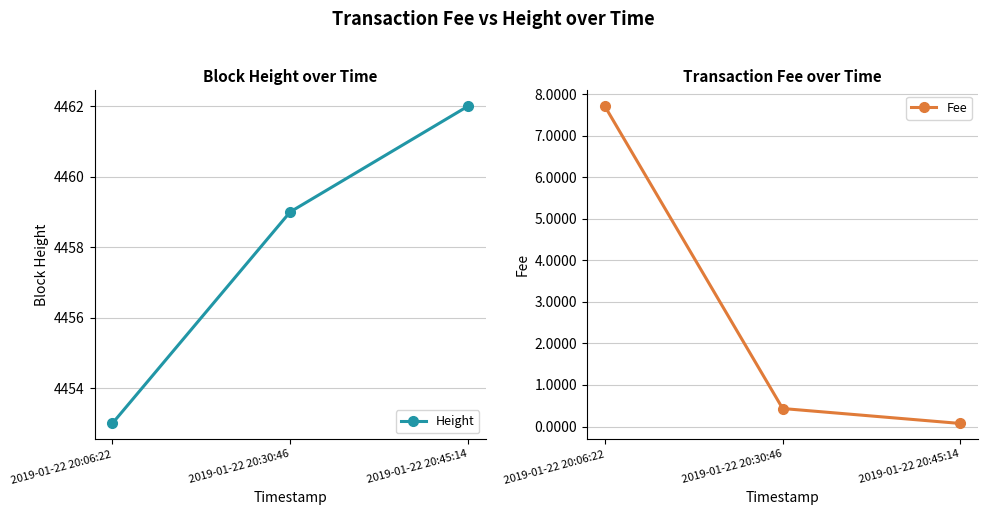

Rank the series at 2019-01-22 20:06:22 from lowest to highest value.

Fee, Height